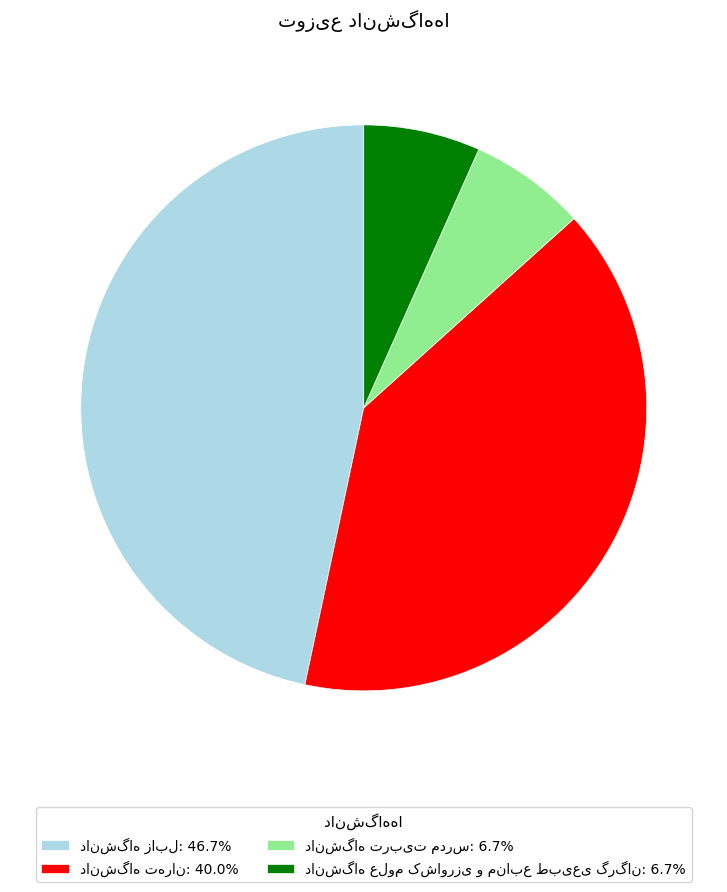

Is there any slice that represents more than half of the pie?

No